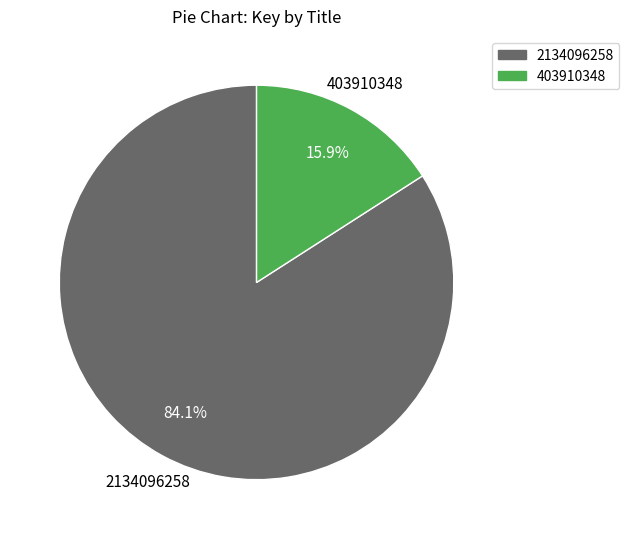

Does any single category account for the majority?

Yes